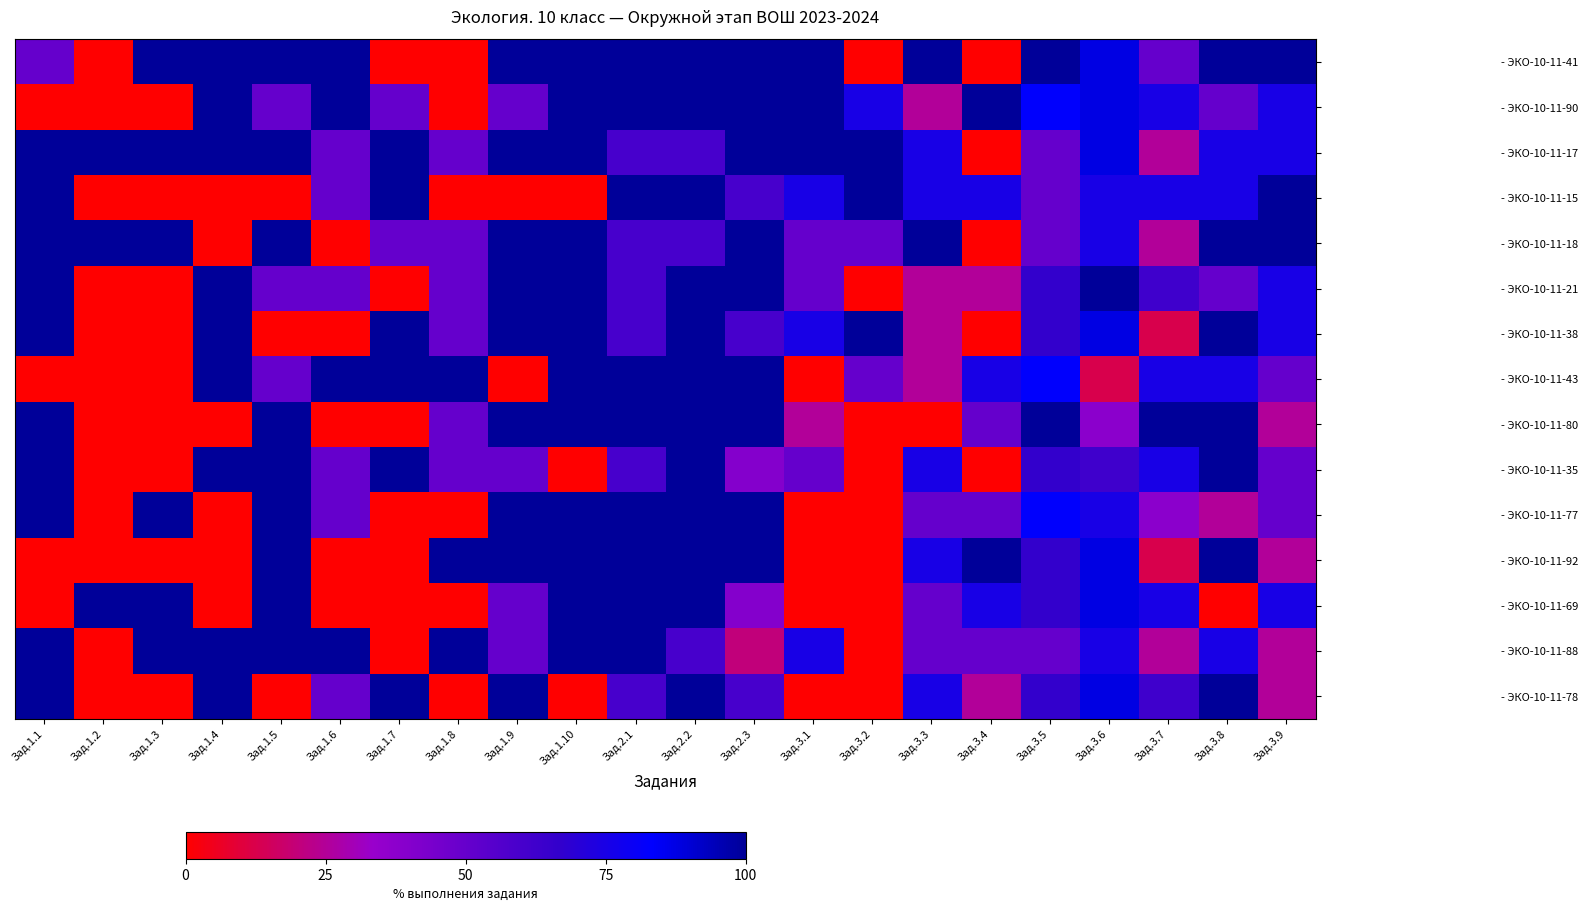

Reading left to right, transcribe all the data shown in this chart.

- ЭКО-10-11-41: Зад.1.1=0.5	Зад.1.2=0.0	Зад.1.3=1.0	Зад.1.4=1.0	Зад.1.5=1.0	Зад.1.6=1.0	Зад.1.7=0.0	Зад.1.8=0.0	Зад.1.9=1.0	Зад.1.10=1.0	Зад.2.1=1.0	Зад.2.2=1.0	Зад.2.3=1.0	Зад.3.1=1.0	Зад.3.2=0.0	Зад.3.3=1.0	Зад.3.4=0.0	Зад.3.5=1.0	Зад.3.6=0.9	Зад.3.7=0.5	Зад.3.8=1.0	Зад.3.9=1.0
- ЭКО-10-11-90: Зад.1.1=0.0	Зад.1.2=0.0	Зад.1.3=0.0	Зад.1.4=1.0	Зад.1.5=0.5	Зад.1.6=1.0	Зад.1.7=0.5	Зад.1.8=0.0	Зад.1.9=0.5	Зад.1.10=1.0	Зад.2.1=1.0	Зад.2.2=1.0	Зад.2.3=1.0	Зад.3.1=1.0	Зад.3.2=0.8	Зад.3.3=0.2	Зад.3.4=1.0	Зад.3.5=0.8	Зад.3.6=0.9	Зад.3.7=0.8	Зад.3.8=0.5	Зад.3.9=0.8
- ЭКО-10-11-17: Зад.1.1=1.0	Зад.1.2=1.0	Зад.1.3=1.0	Зад.1.4=1.0	Зад.1.5=1.0	Зад.1.6=0.5	Зад.1.7=1.0	Зад.1.8=0.5	Зад.1.9=1.0	Зад.1.10=1.0	Зад.2.1=0.6	Зад.2.2=0.6	Зад.2.3=1.0	Зад.3.1=1.0	Зад.3.2=1.0	Зад.3.3=0.8	Зад.3.4=0.0	Зад.3.5=0.5	Зад.3.6=0.9	Зад.3.7=0.2	Зад.3.8=0.8	Зад.3.9=0.8
- ЭКО-10-11-15: Зад.1.1=1.0	Зад.1.2=0.0	Зад.1.3=0.0	Зад.1.4=0.0	Зад.1.5=0.0	Зад.1.6=0.5	Зад.1.7=1.0	Зад.1.8=0.0	Зад.1.9=0.0	Зад.1.10=0.0	Зад.2.1=1.0	Зад.2.2=1.0	Зад.2.3=0.6	Зад.3.1=0.8	Зад.3.2=1.0	Зад.3.3=0.8	Зад.3.4=0.8	Зад.3.5=0.5	Зад.3.6=0.8	Зад.3.7=0.8	Зад.3.8=0.8	Зад.3.9=1.0
- ЭКО-10-11-18: Зад.1.1=1.0	Зад.1.2=1.0	Зад.1.3=1.0	Зад.1.4=0.0	Зад.1.5=1.0	Зад.1.6=0.0	Зад.1.7=0.5	Зад.1.8=0.5	Зад.1.9=1.0	Зад.1.10=1.0	Зад.2.1=0.6	Зад.2.2=0.6	Зад.2.3=1.0	Зад.3.1=0.5	Зад.3.2=0.5	Зад.3.3=1.0	Зад.3.4=0.0	Зад.3.5=0.5	Зад.3.6=0.8	Зад.3.7=0.2	Зад.3.8=1.0	Зад.3.9=1.0
- ЭКО-10-11-21: Зад.1.1=1.0	Зад.1.2=0.0	Зад.1.3=0.0	Зад.1.4=1.0	Зад.1.5=0.5	Зад.1.6=0.5	Зад.1.7=0.0	Зад.1.8=0.5	Зад.1.9=1.0	Зад.1.10=1.0	Зад.2.1=0.6	Зад.2.2=1.0	Зад.2.3=1.0	Зад.3.1=0.5	Зад.3.2=0.0	Зад.3.3=0.2	Зад.3.4=0.2	Зад.3.5=0.7	Зад.3.6=1.0	Зад.3.7=0.6	Зад.3.8=0.5	Зад.3.9=0.8
- ЭКО-10-11-38: Зад.1.1=1.0	Зад.1.2=0.0	Зад.1.3=0.0	Зад.1.4=1.0	Зад.1.5=0.0	Зад.1.6=0.0	Зад.1.7=1.0	Зад.1.8=0.5	Зад.1.9=1.0	Зад.1.10=1.0	Зад.2.1=0.6	Зад.2.2=1.0	Зад.2.3=0.6	Зад.3.1=0.8	Зад.3.2=1.0	Зад.3.3=0.2	Зад.3.4=0.0	Зад.3.5=0.7	Зад.3.6=0.9	Зад.3.7=0.1	Зад.3.8=1.0	Зад.3.9=0.8
- ЭКО-10-11-43: Зад.1.1=0.0	Зад.1.2=0.0	Зад.1.3=0.0	Зад.1.4=1.0	Зад.1.5=0.5	Зад.1.6=1.0	Зад.1.7=1.0	Зад.1.8=1.0	Зад.1.9=0.0	Зад.1.10=1.0	Зад.2.1=1.0	Зад.2.2=1.0	Зад.2.3=1.0	Зад.3.1=0.0	Зад.3.2=0.5	Зад.3.3=0.2	Зад.3.4=0.8	Зад.3.5=0.8	Зад.3.6=0.1	Зад.3.7=0.8	Зад.3.8=0.8	Зад.3.9=0.5
- ЭКО-10-11-80: Зад.1.1=1.0	Зад.1.2=0.0	Зад.1.3=0.0	Зад.1.4=0.0	Зад.1.5=1.0	Зад.1.6=0.0	Зад.1.7=0.0	Зад.1.8=0.5	Зад.1.9=1.0	Зад.1.10=1.0	Зад.2.1=1.0	Зад.2.2=1.0	Зад.2.3=1.0	Зад.3.1=0.2	Зад.3.2=0.0	Зад.3.3=0.0	Зад.3.4=0.5	Зад.3.5=1.0	Зад.3.6=0.4	Зад.3.7=1.0	Зад.3.8=1.0	Зад.3.9=0.2
- ЭКО-10-11-35: Зад.1.1=1.0	Зад.1.2=0.0	Зад.1.3=0.0	Зад.1.4=1.0	Зад.1.5=1.0	Зад.1.6=0.5	Зад.1.7=1.0	Зад.1.8=0.5	Зад.1.9=0.5	Зад.1.10=0.0	Зад.2.1=0.6	Зад.2.2=1.0	Зад.2.3=0.4	Зад.3.1=0.5	Зад.3.2=0.0	Зад.3.3=0.8	Зад.3.4=0.0	Зад.3.5=0.7	Зад.3.6=0.6	Зад.3.7=0.8	Зад.3.8=1.0	Зад.3.9=0.5
- ЭКО-10-11-77: Зад.1.1=1.0	Зад.1.2=0.0	Зад.1.3=1.0	Зад.1.4=0.0	Зад.1.5=1.0	Зад.1.6=0.5	Зад.1.7=0.0	Зад.1.8=0.0	Зад.1.9=1.0	Зад.1.10=1.0	Зад.2.1=1.0	Зад.2.2=1.0	Зад.2.3=1.0	Зад.3.1=0.0	Зад.3.2=0.0	Зад.3.3=0.5	Зад.3.4=0.5	Зад.3.5=0.8	Зад.3.6=0.8	Зад.3.7=0.4	Зад.3.8=0.2	Зад.3.9=0.5
- ЭКО-10-11-92: Зад.1.1=0.0	Зад.1.2=0.0	Зад.1.3=0.0	Зад.1.4=0.0	Зад.1.5=1.0	Зад.1.6=0.0	Зад.1.7=0.0	Зад.1.8=1.0	Зад.1.9=1.0	Зад.1.10=1.0	Зад.2.1=1.0	Зад.2.2=1.0	Зад.2.3=1.0	Зад.3.1=0.0	Зад.3.2=0.0	Зад.3.3=0.8	Зад.3.4=1.0	Зад.3.5=0.7	Зад.3.6=0.9	Зад.3.7=0.1	Зад.3.8=1.0	Зад.3.9=0.2
- ЭКО-10-11-69: Зад.1.1=0.0	Зад.1.2=1.0	Зад.1.3=1.0	Зад.1.4=0.0	Зад.1.5=1.0	Зад.1.6=0.0	Зад.1.7=0.0	Зад.1.8=0.0	Зад.1.9=0.5	Зад.1.10=1.0	Зад.2.1=1.0	Зад.2.2=1.0	Зад.2.3=0.4	Зад.3.1=0.0	Зад.3.2=0.0	Зад.3.3=0.5	Зад.3.4=0.8	Зад.3.5=0.7	Зад.3.6=0.9	Зад.3.7=0.8	Зад.3.8=0.0	Зад.3.9=0.8
- ЭКО-10-11-88: Зад.1.1=1.0	Зад.1.2=0.0	Зад.1.3=1.0	Зад.1.4=1.0	Зад.1.5=1.0	Зад.1.6=1.0	Зад.1.7=0.0	Зад.1.8=1.0	Зад.1.9=0.5	Зад.1.10=1.0	Зад.2.1=1.0	Зад.2.2=0.6	Зад.2.3=0.2	Зад.3.1=0.8	Зад.3.2=0.0	Зад.3.3=0.5	Зад.3.4=0.5	Зад.3.5=0.5	Зад.3.6=0.8	Зад.3.7=0.2	Зад.3.8=0.8	Зад.3.9=0.2
- ЭКО-10-11-78: Зад.1.1=1.0	Зад.1.2=0.0	Зад.1.3=0.0	Зад.1.4=1.0	Зад.1.5=0.0	Зад.1.6=0.5	Зад.1.7=1.0	Зад.1.8=0.0	Зад.1.9=1.0	Зад.1.10=0.0	Зад.2.1=0.6	Зад.2.2=1.0	Зад.2.3=0.6	Зад.3.1=0.0	Зад.3.2=0.0	Зад.3.3=0.8	Зад.3.4=0.2	Зад.3.5=0.7	Зад.3.6=0.9	Зад.3.7=0.6	Зад.3.8=1.0	Зад.3.9=0.2